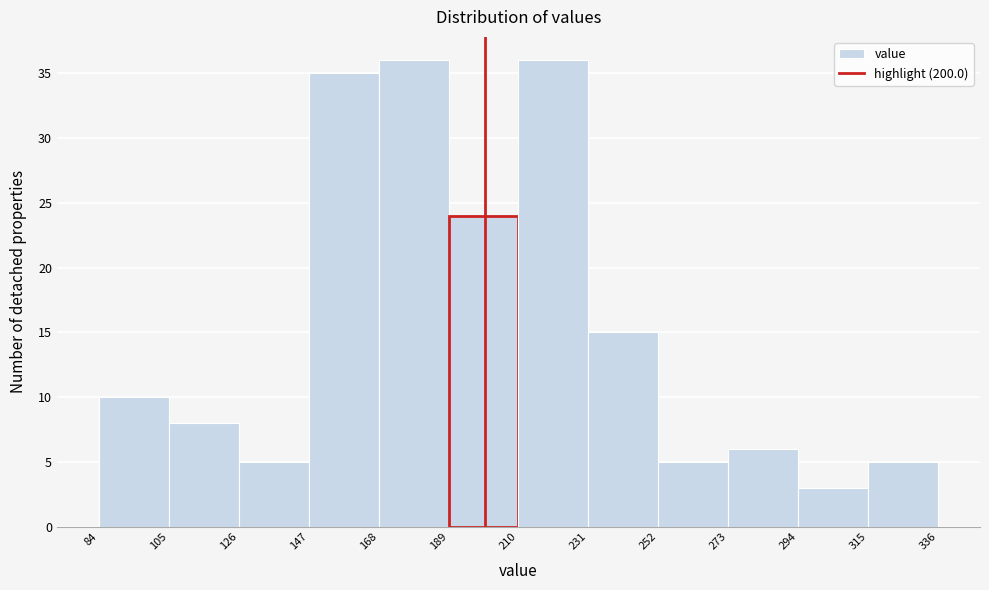

Reading left to right, transcribe this chart: for each bar, give the range it covers on the x-axis and its height. The values are not printed on the chart, so give them approximately, as read against the axis.

84 to 105: 10
105 to 126: 8
126 to 147: 5
147 to 168: 35
168 to 189: 36
189 to 210: 24
210 to 231: 36
231 to 252: 15
252 to 273: 5
273 to 294: 6
294 to 315: 3
315 to 336: 5